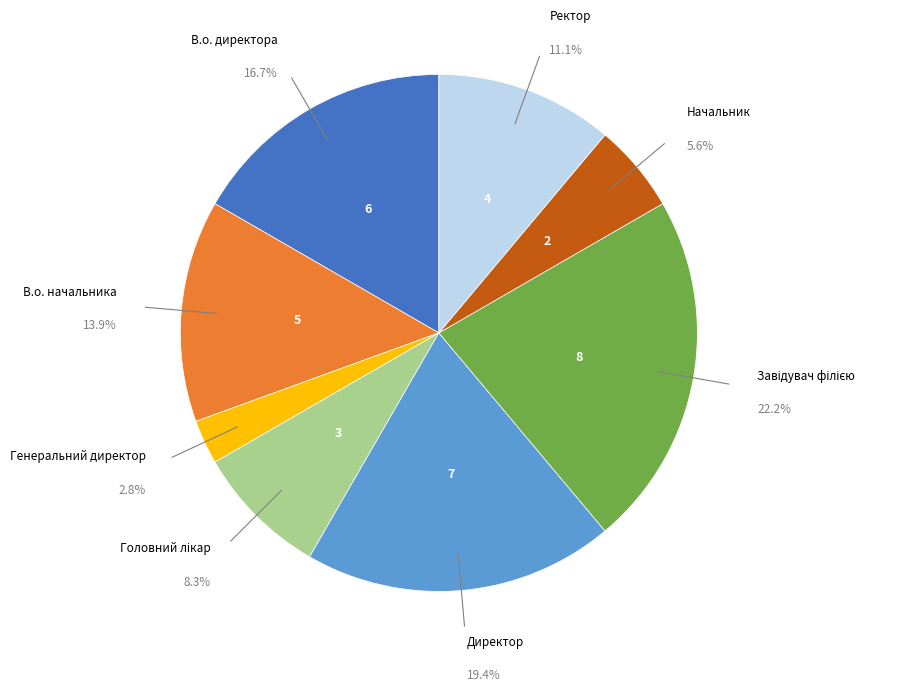

To the nearest percent, what is the difference between the largest and smallest slice percentages?

19%